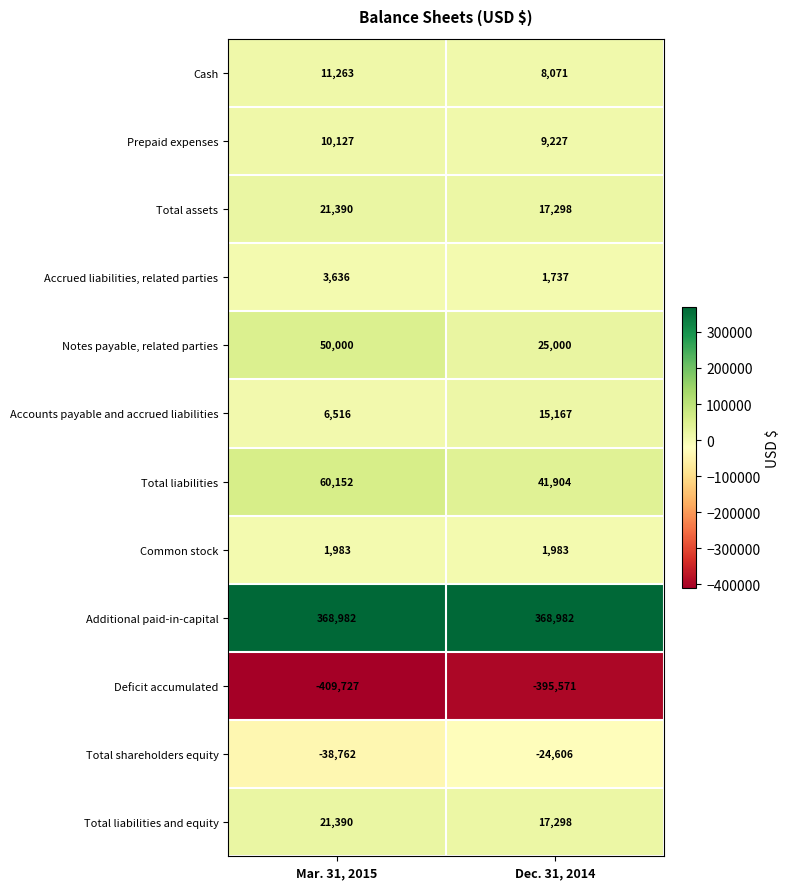

Where is Accrued liabilities, related parties nearest to the value 2686?

Dec. 31, 2014